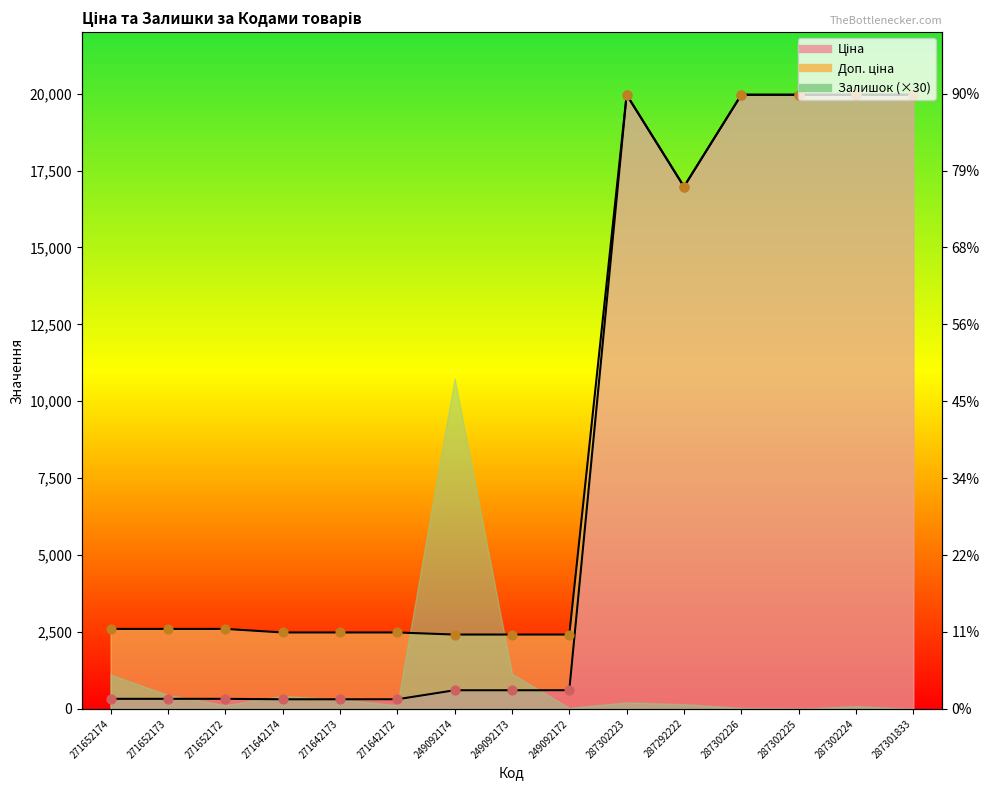

Is the value of Доп. ціна at 287292222 greater than the value of Ціна at 271642173?

Yes